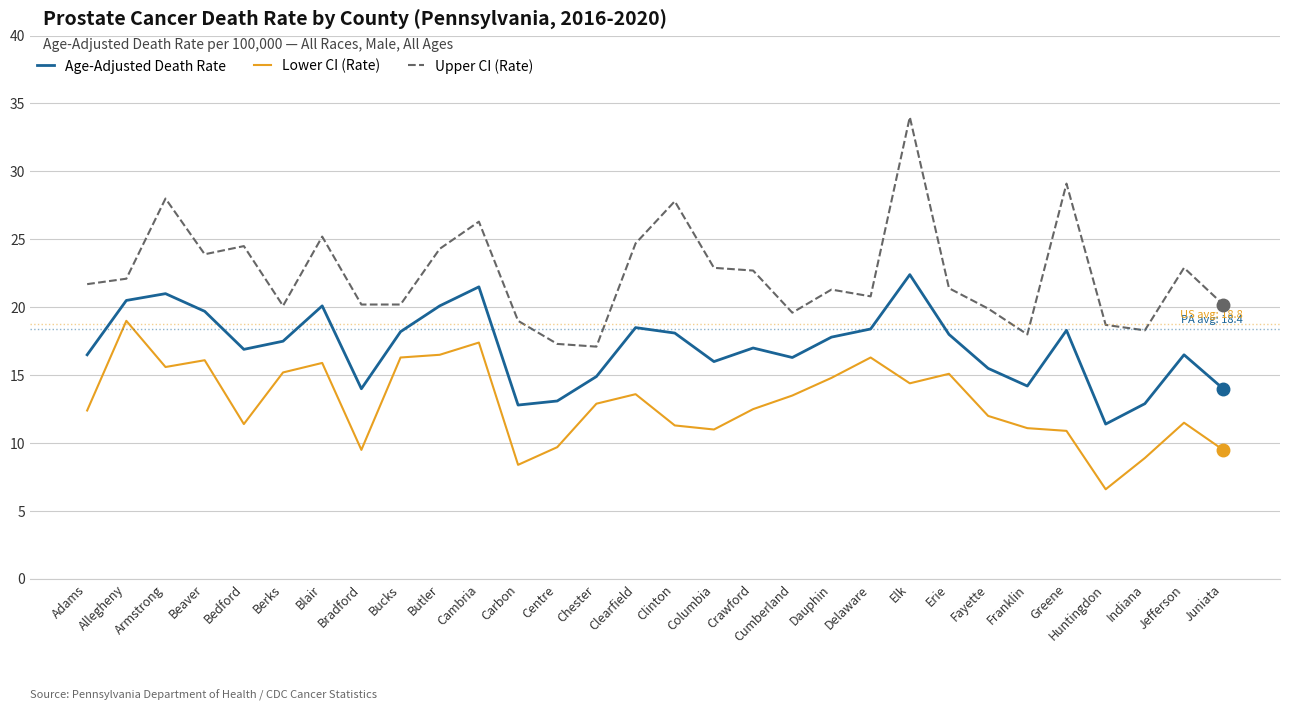

What is the difference between the second highest and minimum values in the Upper CI (Rate) series?

12.0